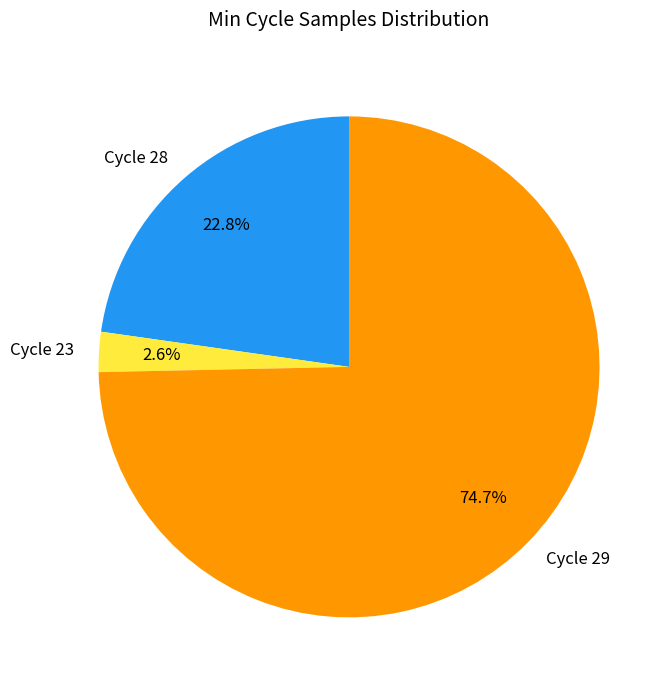

Which has a higher value, Cycle 23 or Cycle 29?

Cycle 29